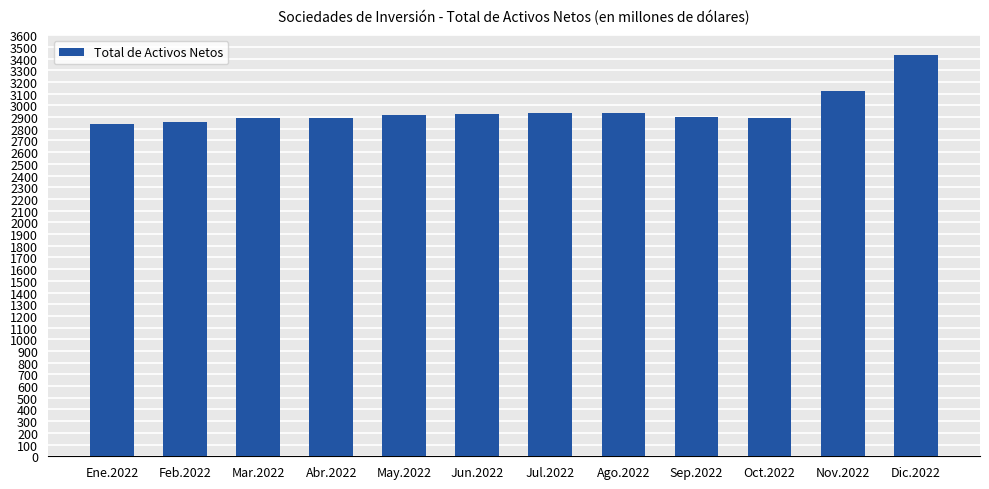

What is the label of the 1st bar from the left?

Ene.2022